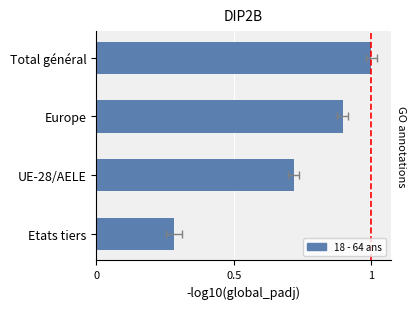

What is the difference between the second highest and second lowest values?

0.2